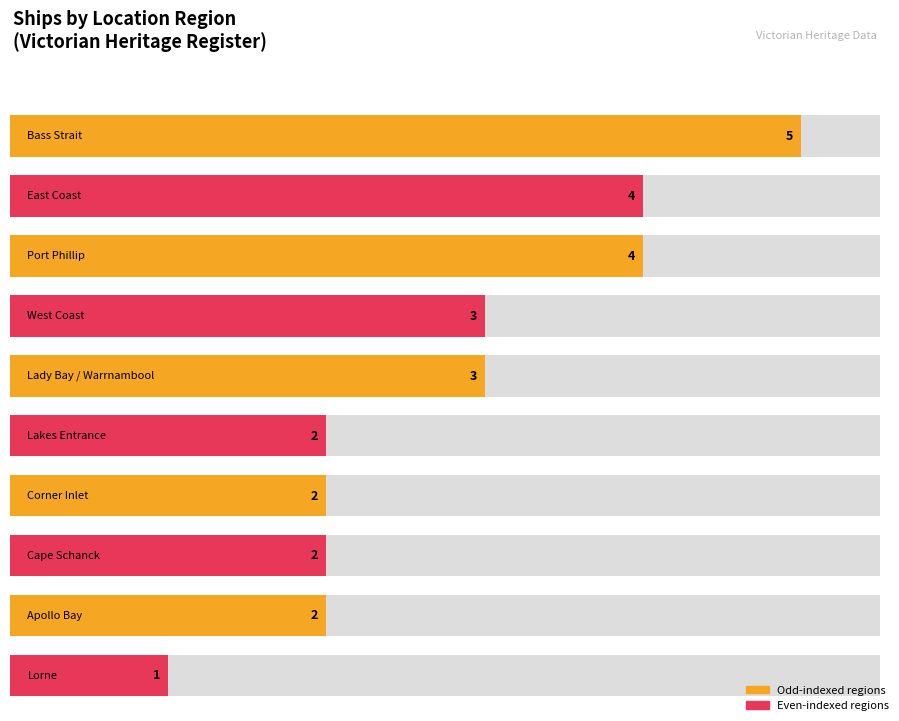

What is the ratio of the value at Victorian Heritage Register - Lakes Entrance to the value at Victorian Heritage Register - Lady Bay?

0.7